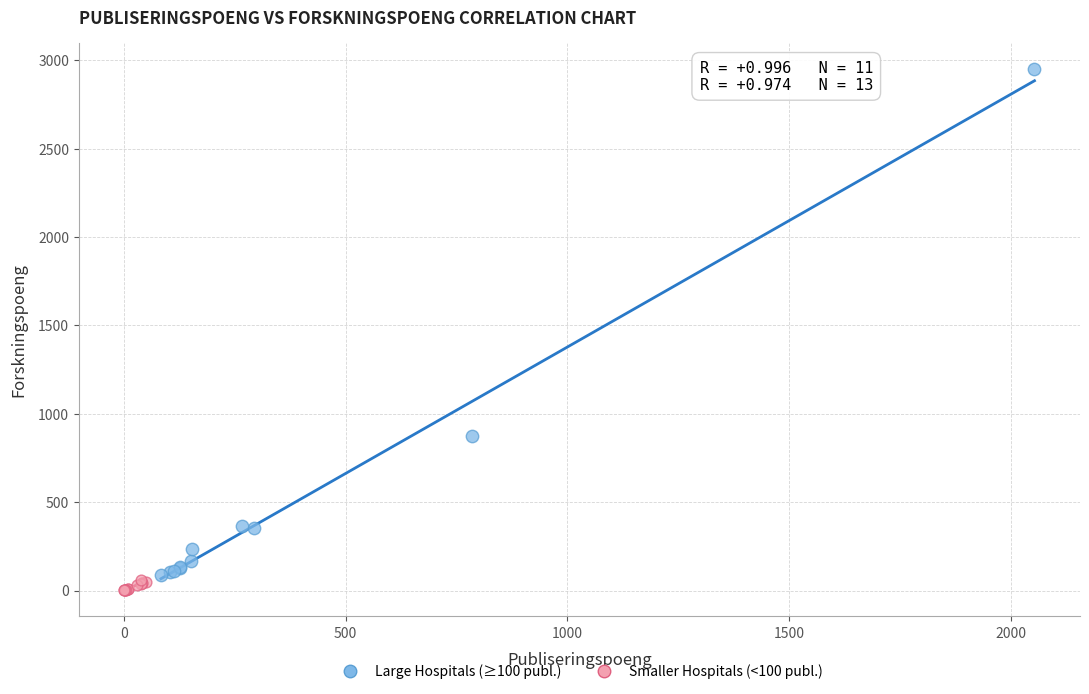

Which series has the widest spread of Y values?

Large Hospitals (≥100 publ.)